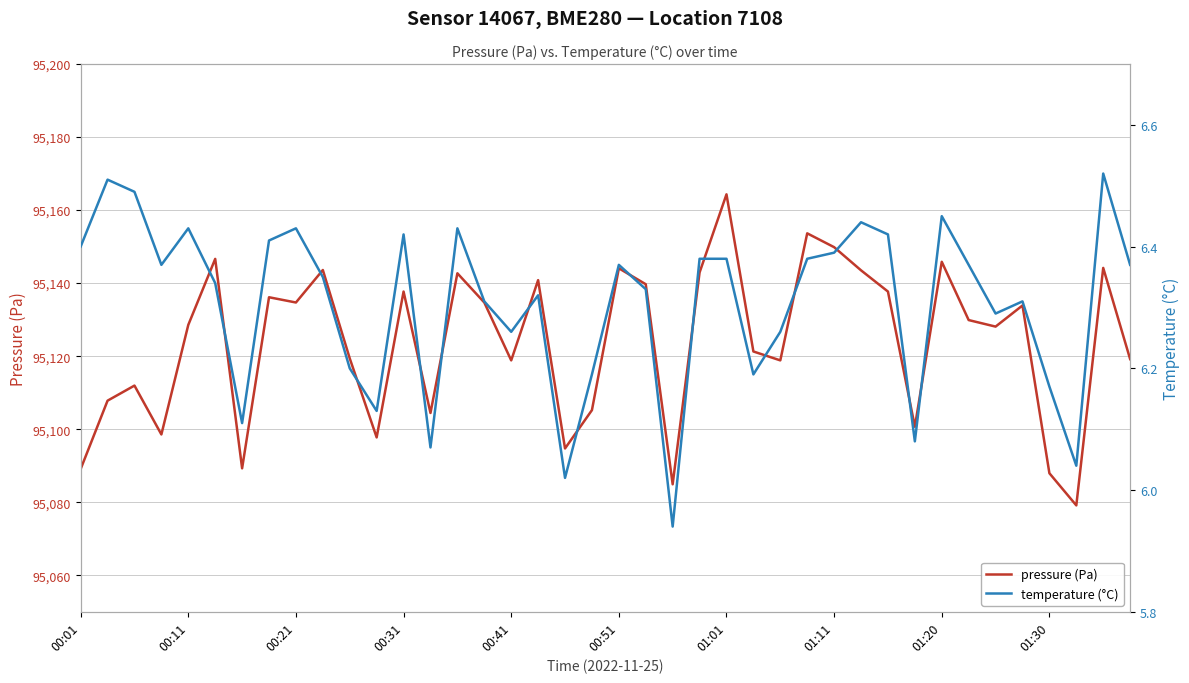

Does the chart display data point markers on the line(s)?

No